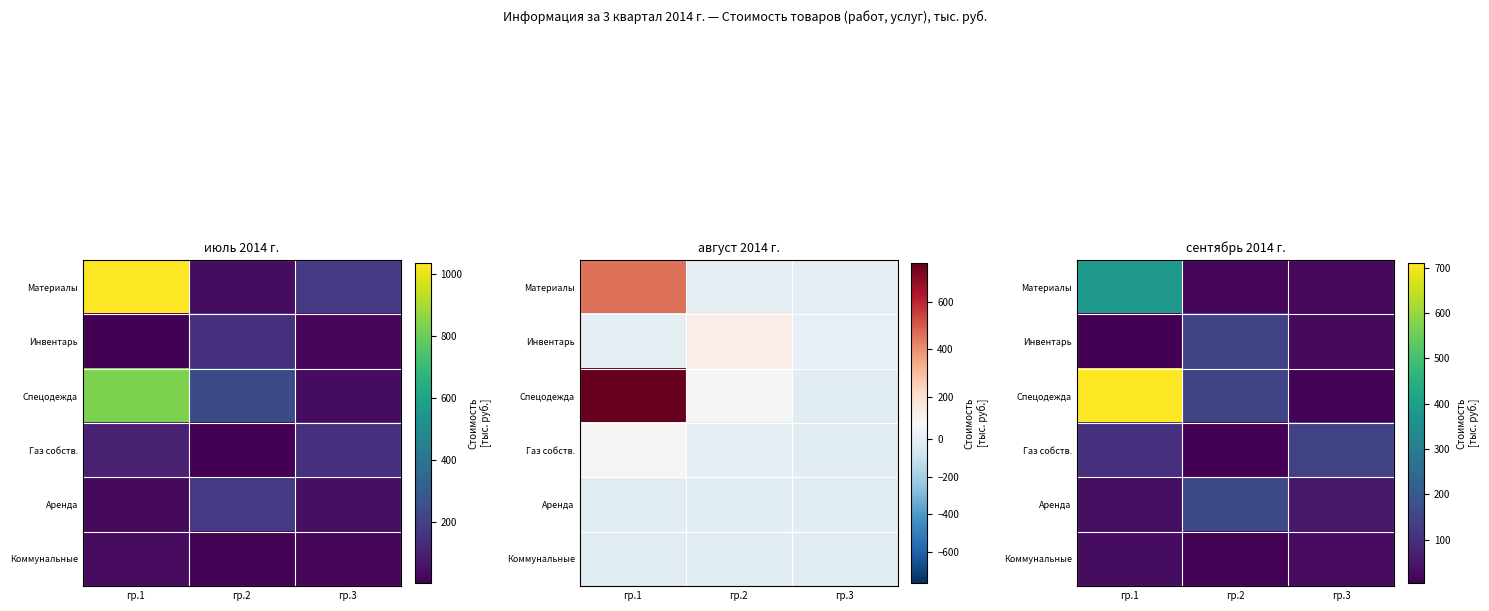

The Инвентарь series shows 237.3 at гр.2. True or false?

False